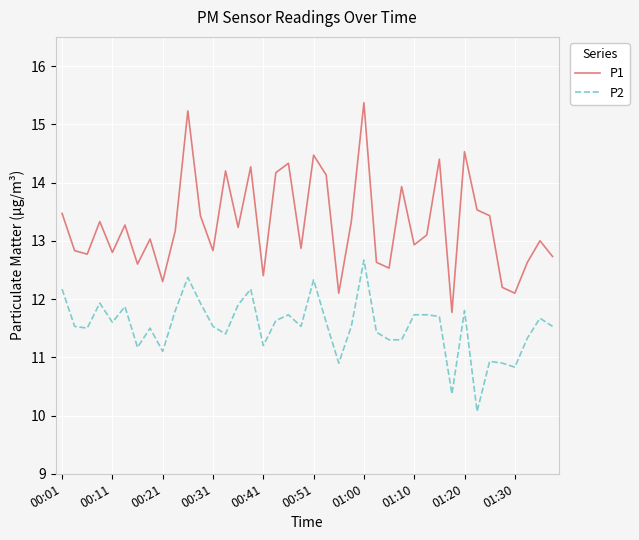

List the series in order of their peak value, lowest first.

P2, P1